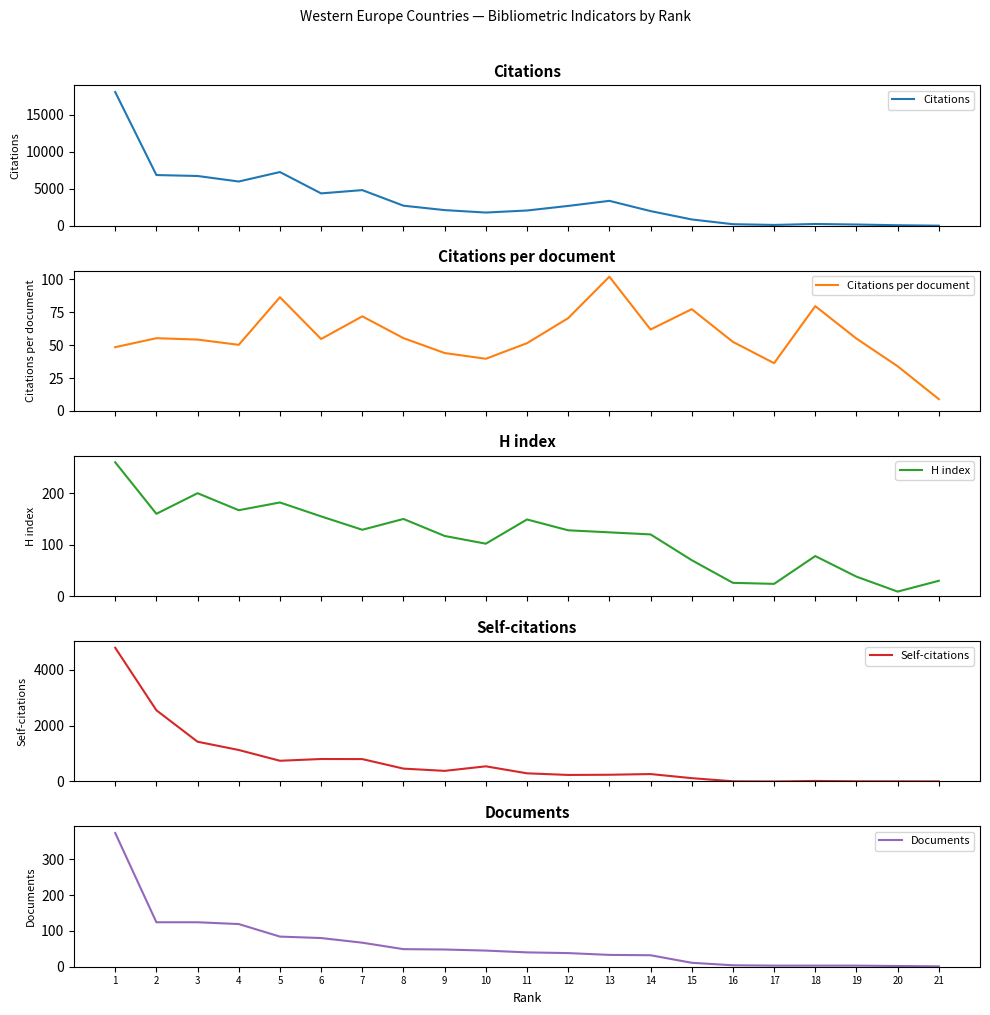

How many data points in Documents are less than 40?

10